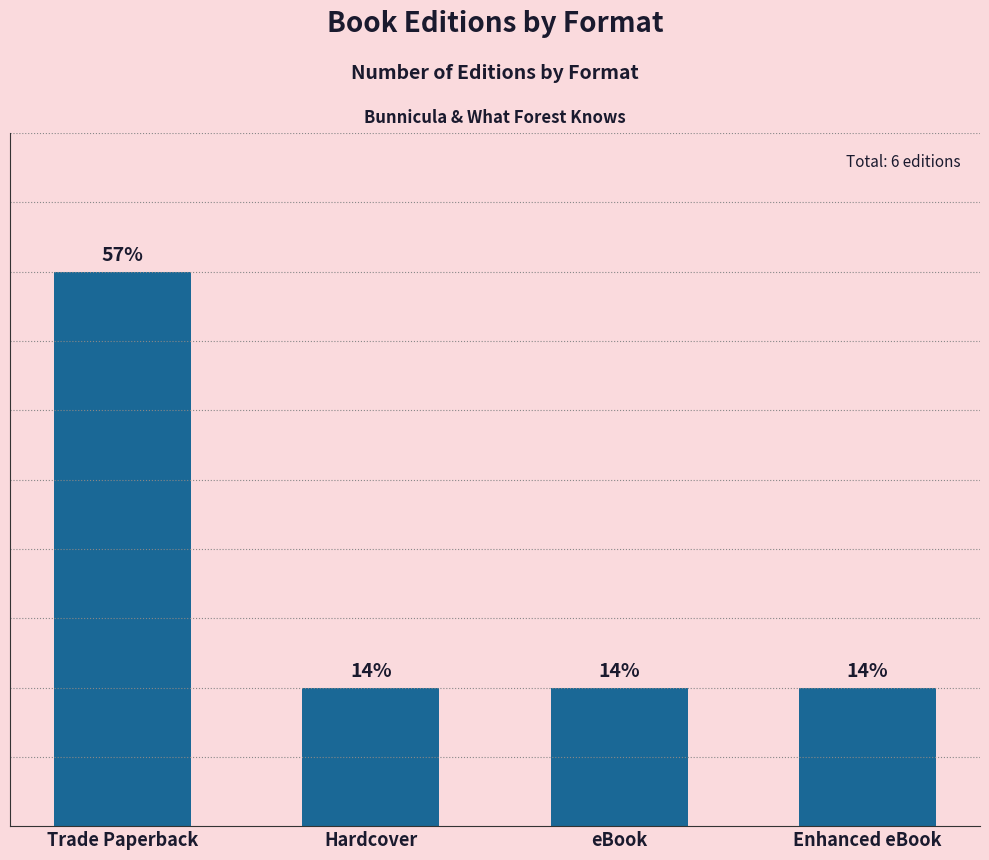

Are the bars grouped side by side (vs. stacked)?

No